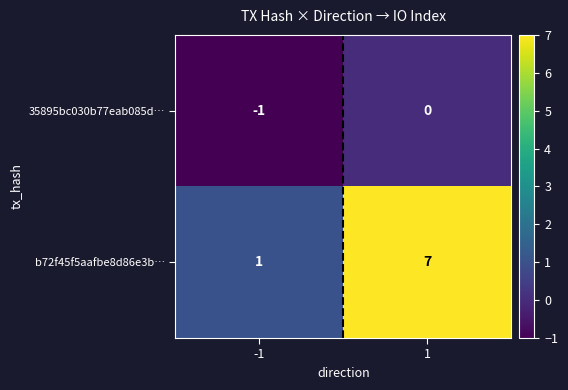

What is the maximum value for b72f45f5aafbe8d86e3b…?

7